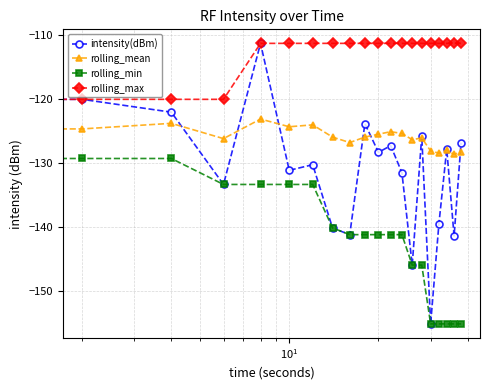

Rank the series by their average value, from lowest to highest.

rolling_min, intensity(dBm), rolling_mean, rolling_max